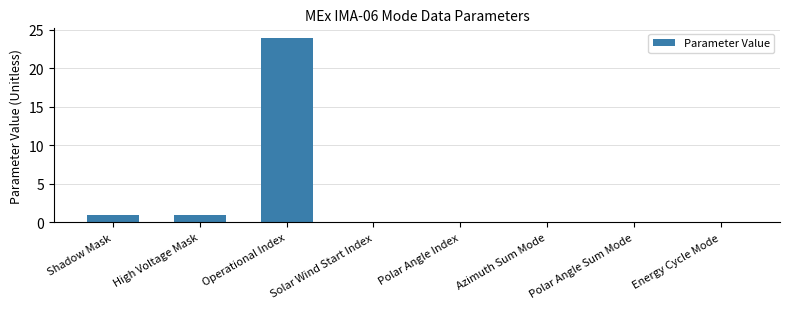

What is the greatest value displayed?

24